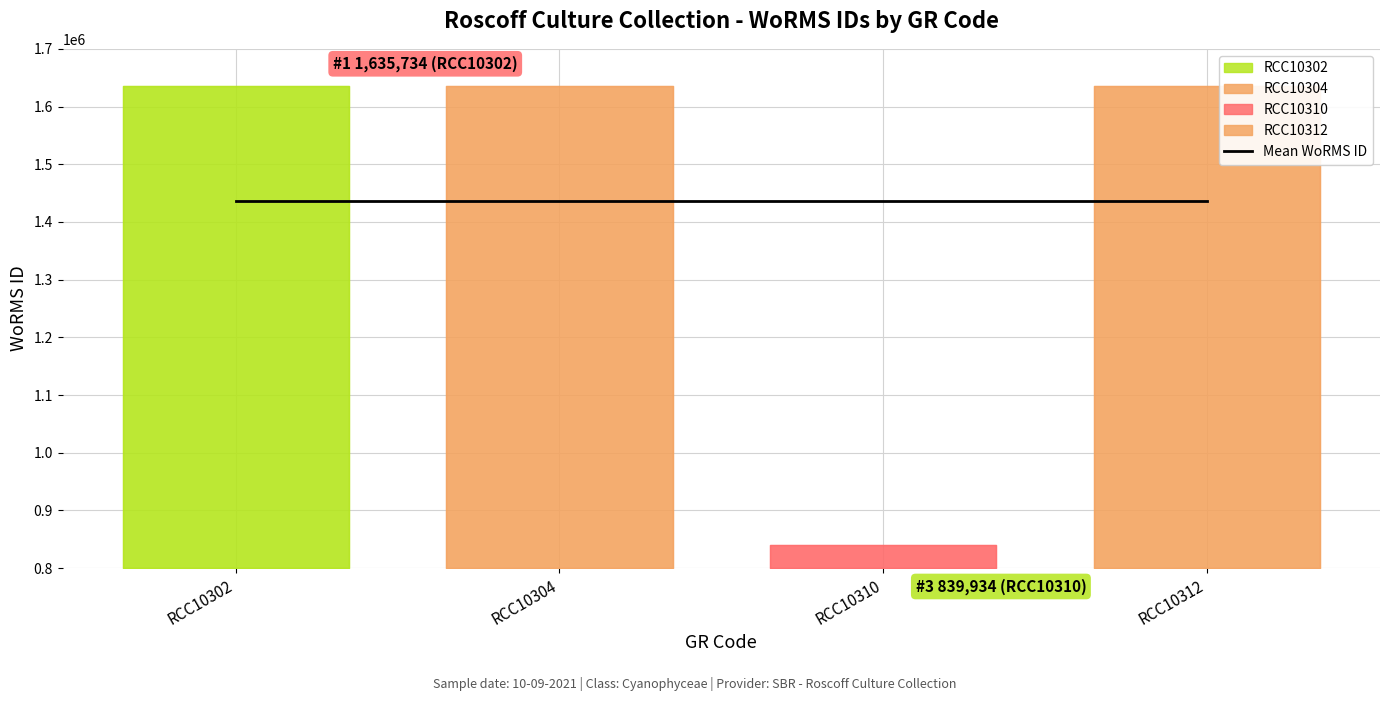

What is the greatest value displayed?

1635734